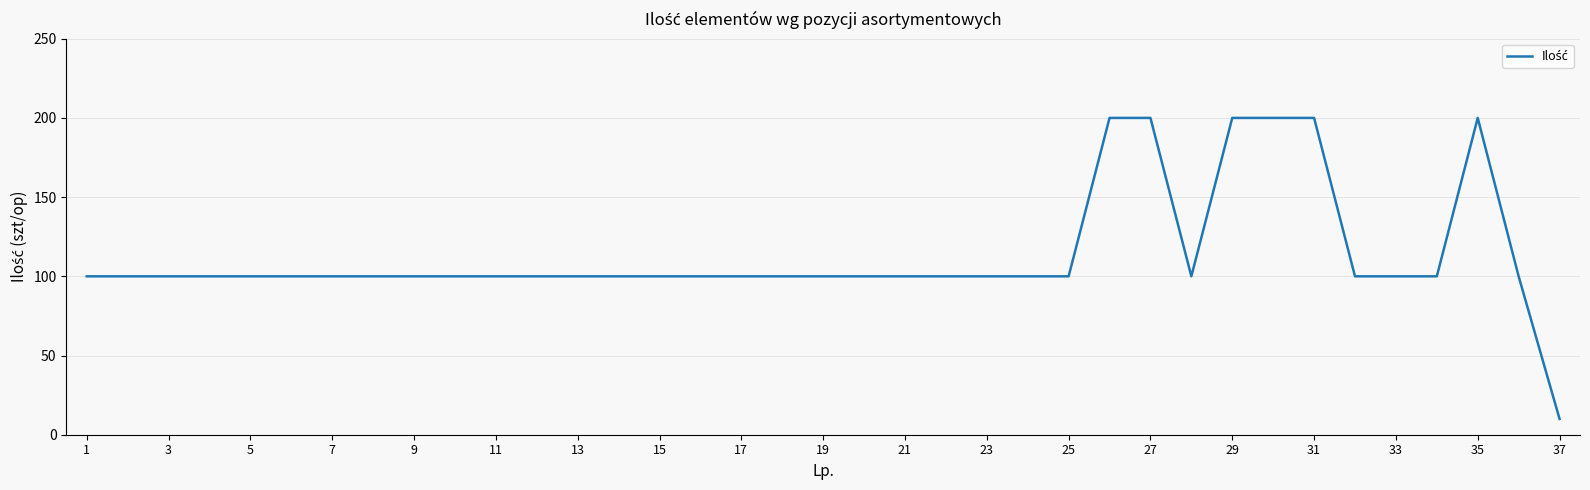

What is the smallest value displayed?

10